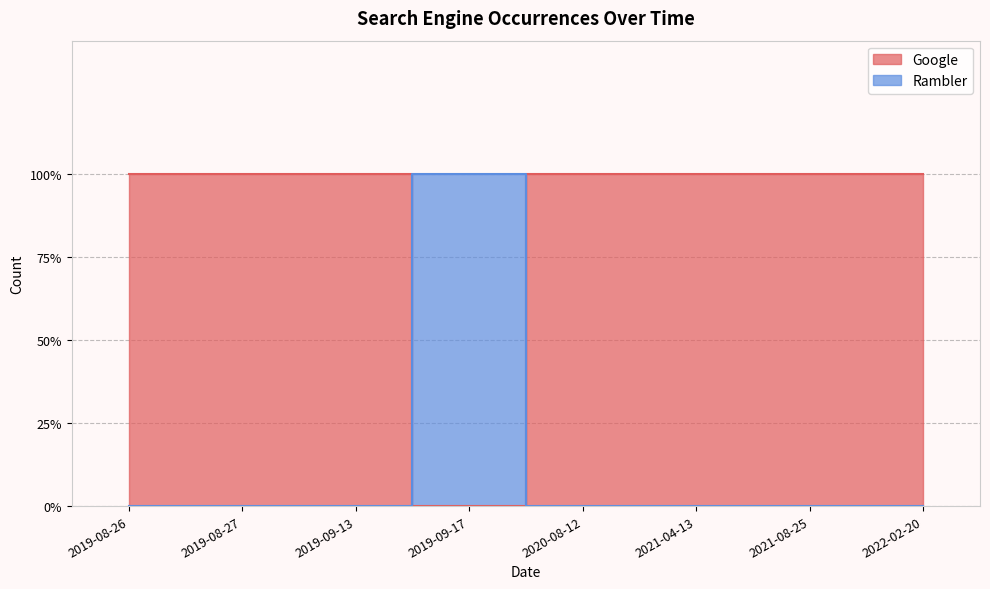

What is the value of the Google point at the 5th from the left?

1